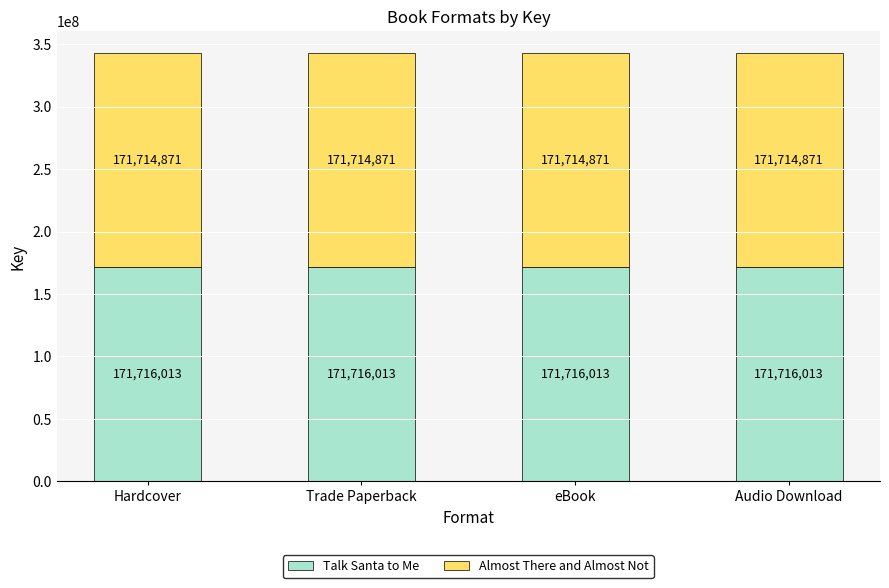

What is the approximate value of Talk Santa to Me at Trade Paperback?

171716013